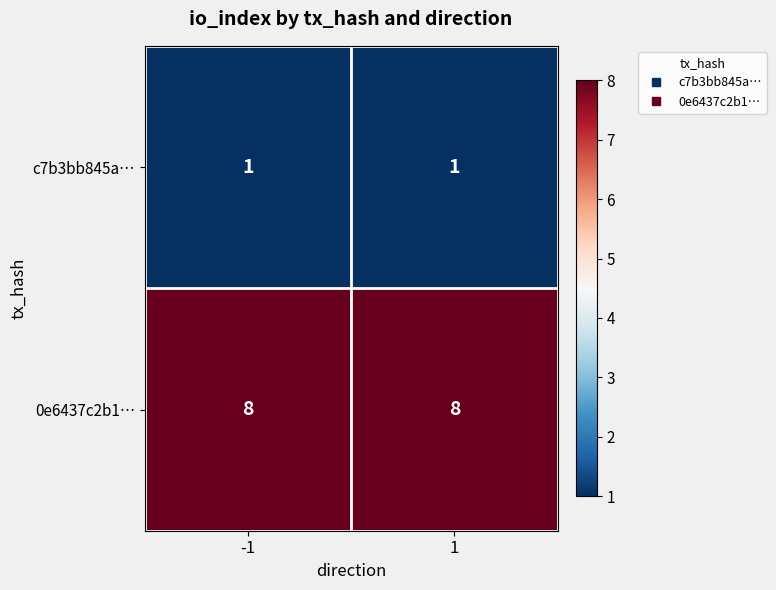

What is the sum of all 0e6437c2b1… values?

16